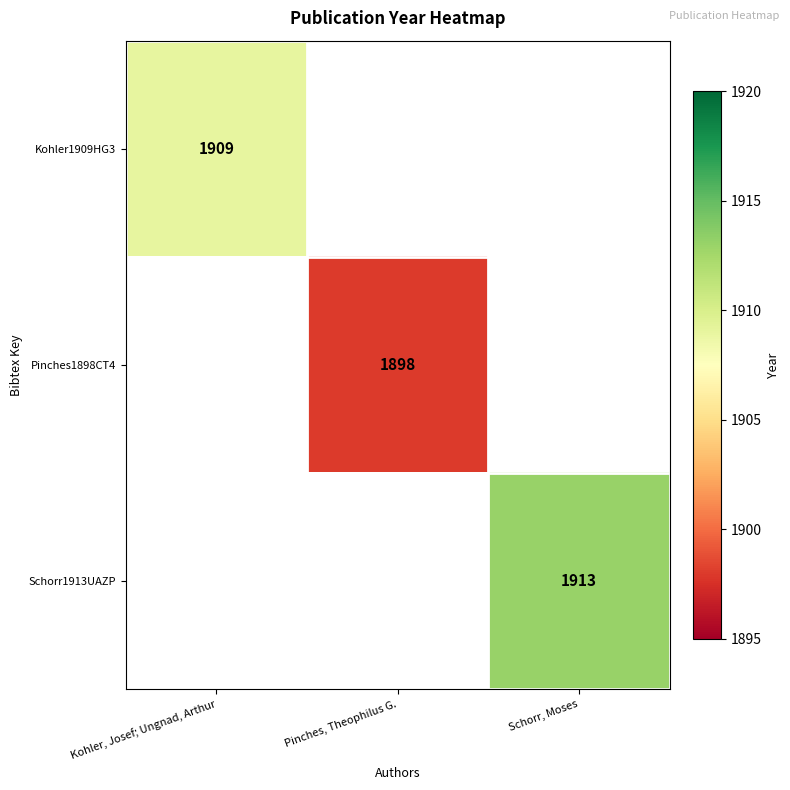

Is it true that Pinches1898CT4 equals 3383 at Pinches, Theophilus G.?

False